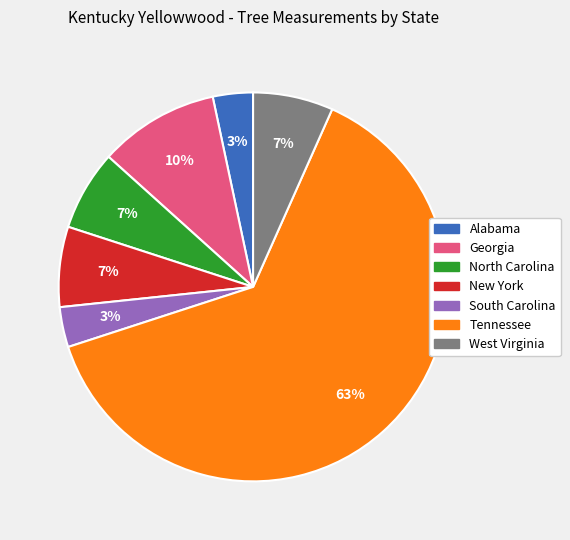

To the nearest percent, what percentage of the pie is Georgia?

10%